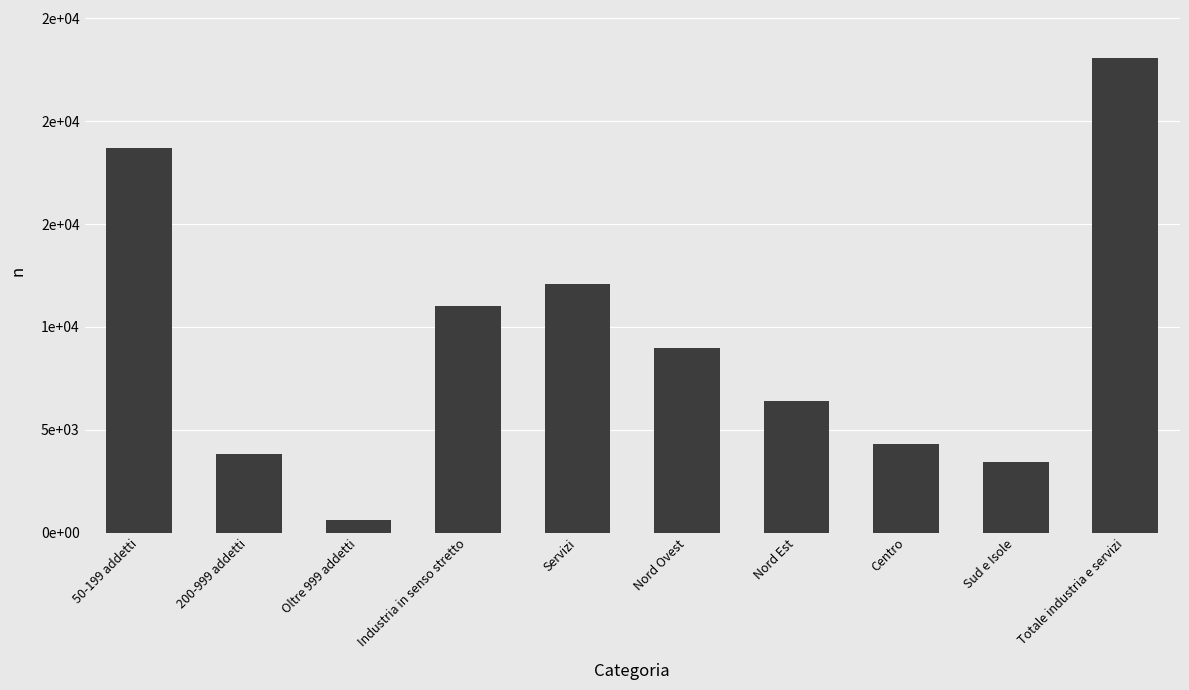

What is the difference between the second highest and second lowest values?

15288